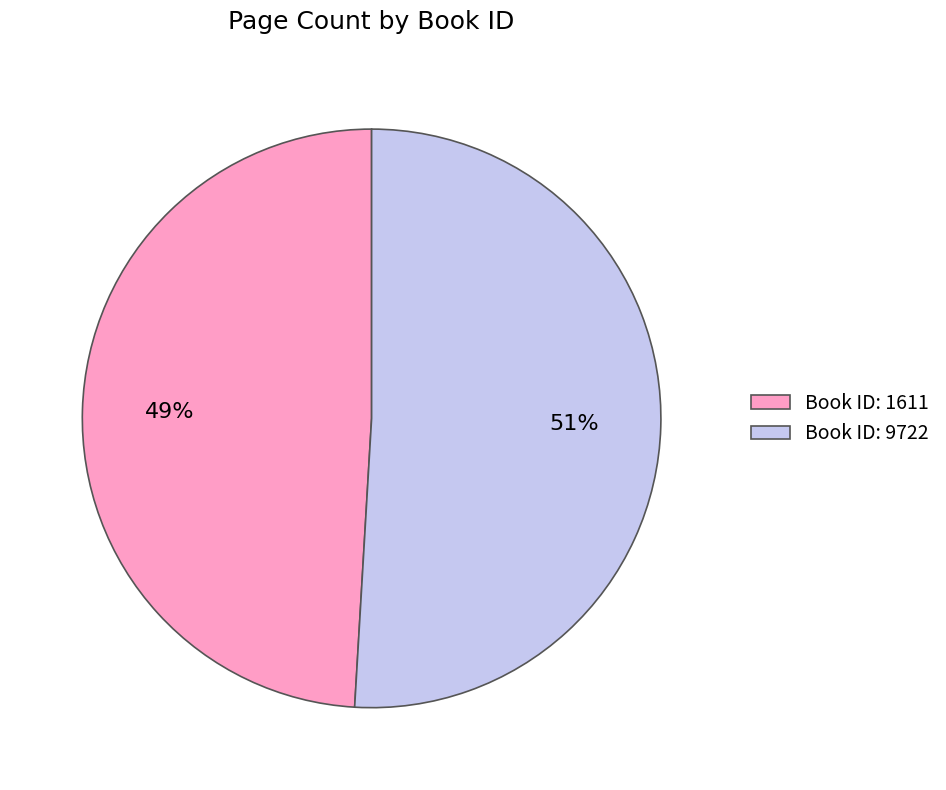

Do Book ID: 1611 and Book ID: 9722 together represent more than half of the pie?

Yes